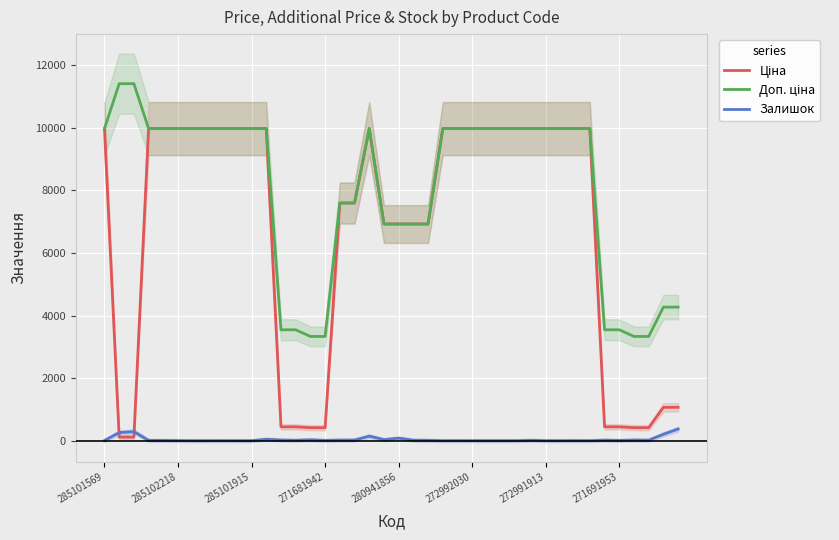

Which category has the lowest value across all series?

272991913